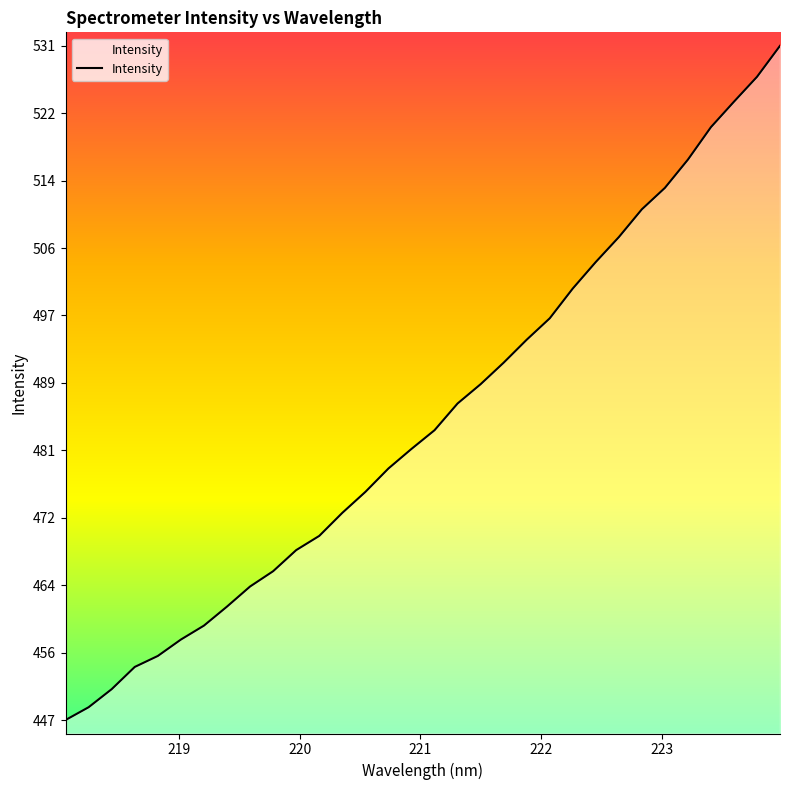

Is it true that the value at 27 is 748.4?

False